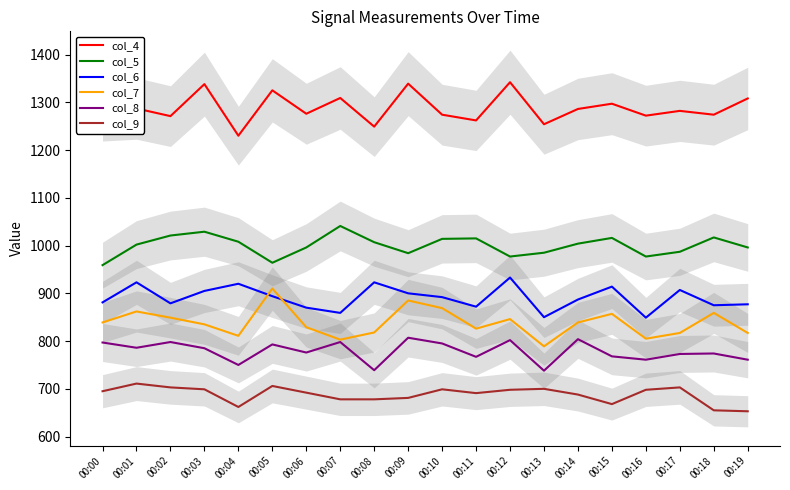

Does the chart have visible grid lines?

No